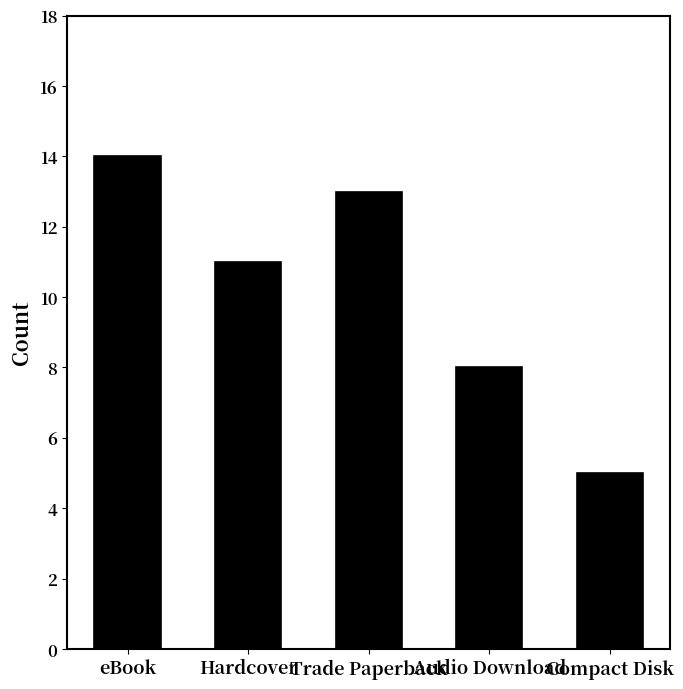

Reading right to left, what are all the values shown in this chart?

5	8	13	11	14